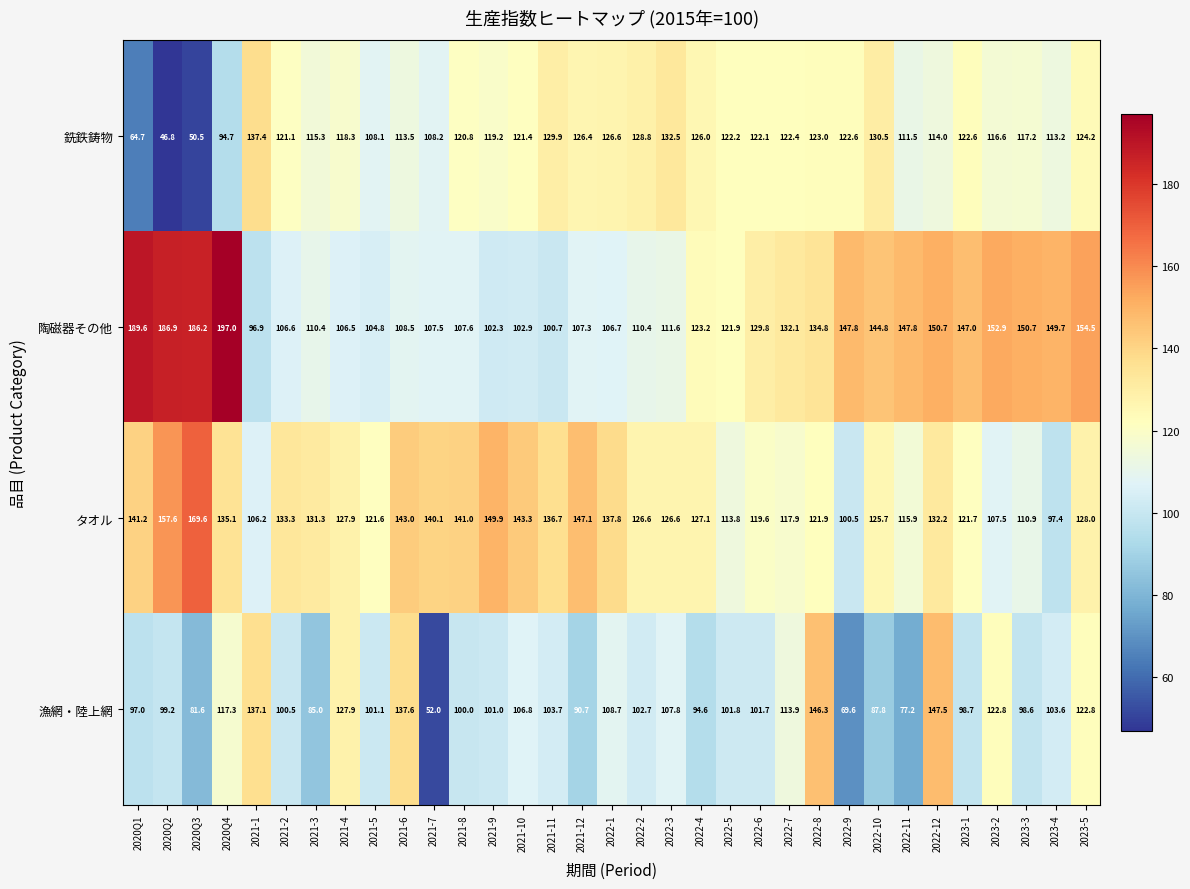

What is the difference between the highest and lowest values at 2022-1?

31.1